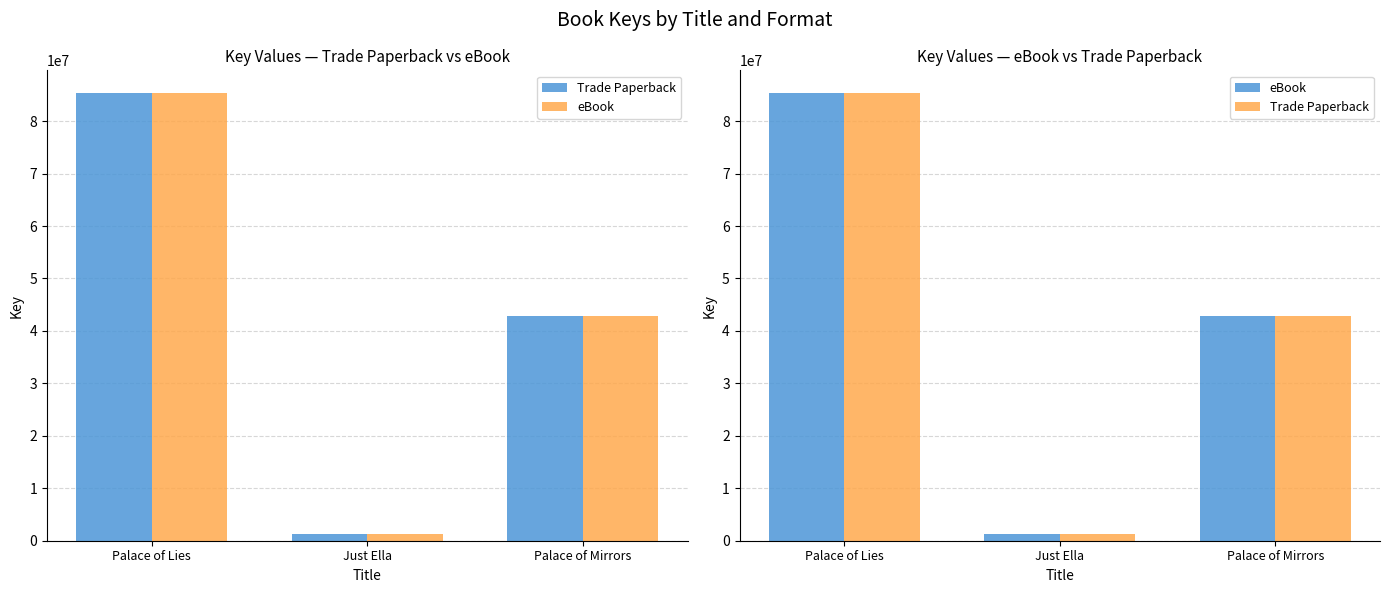

List the labels in order of Trade Paperback value, smallest first.

Just Ella, Palace of Mirrors, Palace of Lies